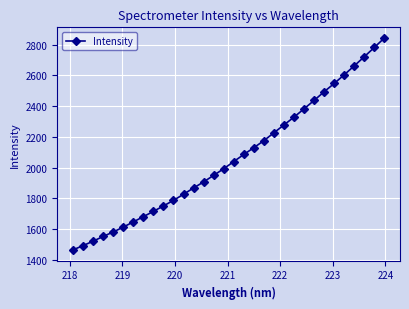

What is the sum of all values?

66092.0